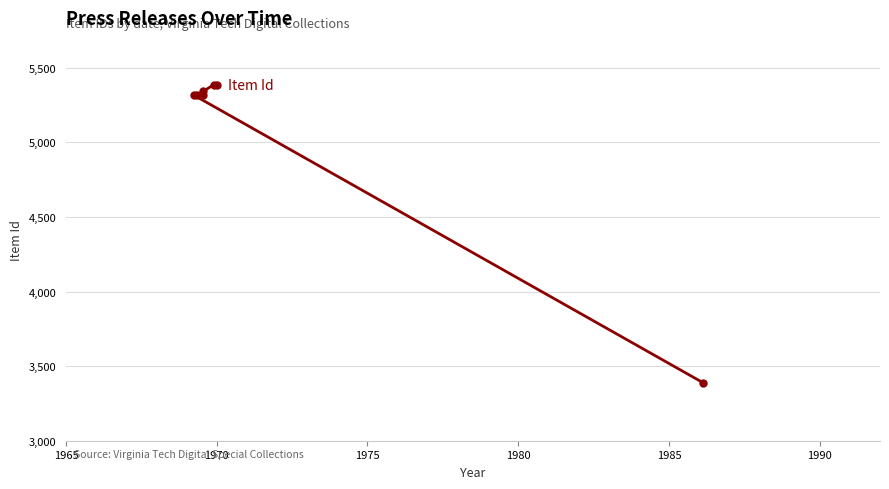

What is the maximum value shown in the chart?

5387